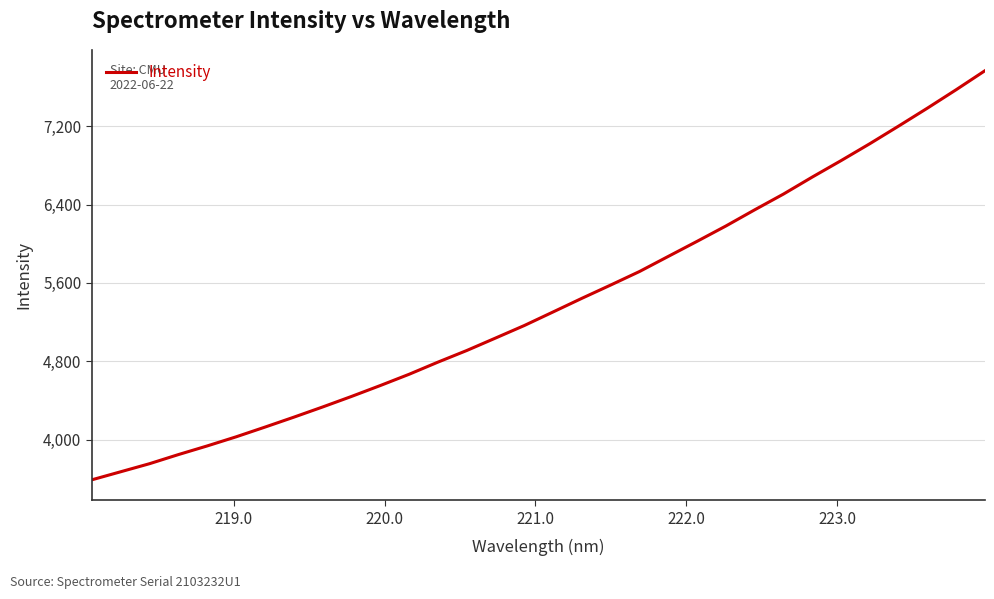

What is the smallest value displayed?

3588.5